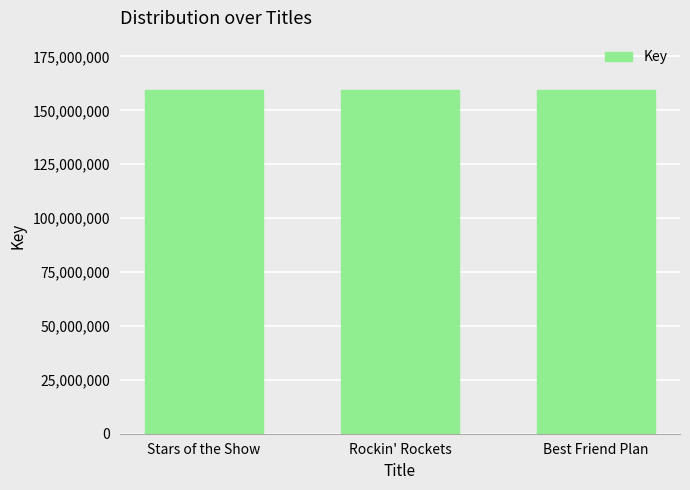

The chart shows a value of 59023129 at Stars of the Show. True or false?

False